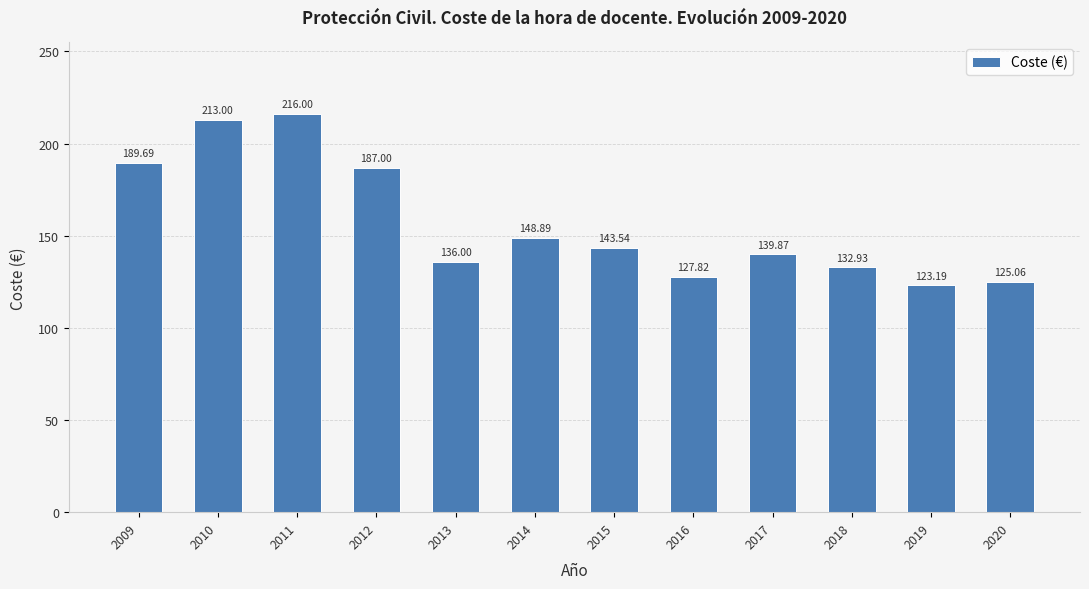

What is the difference between the maximum and minimum values?

92.8